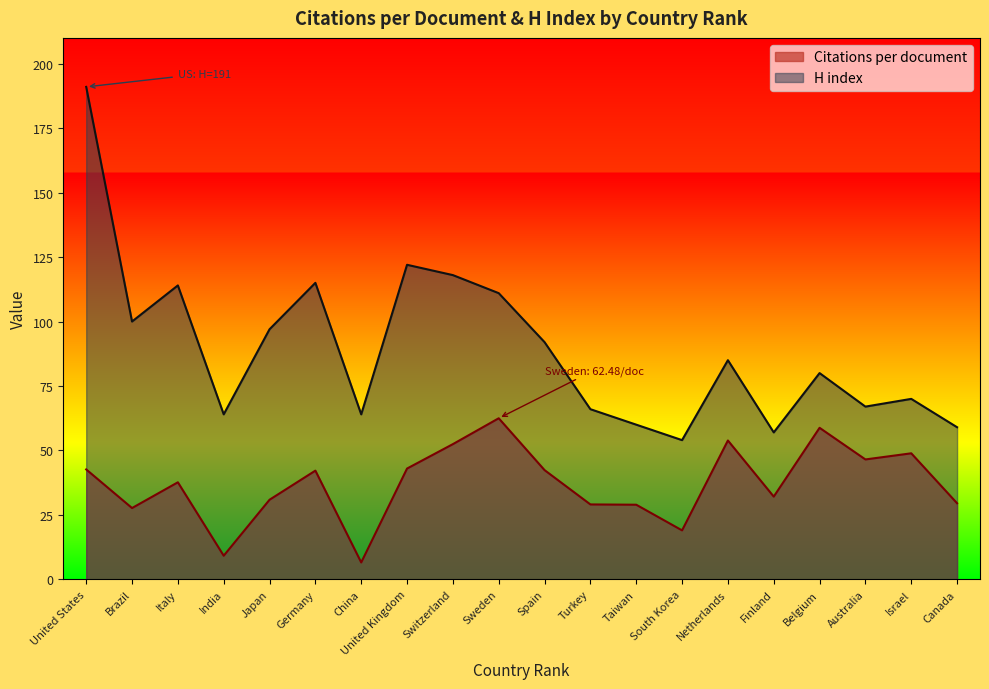

In Citations per document, how many points are higher than both neighbors (excluding endpoints)?

6